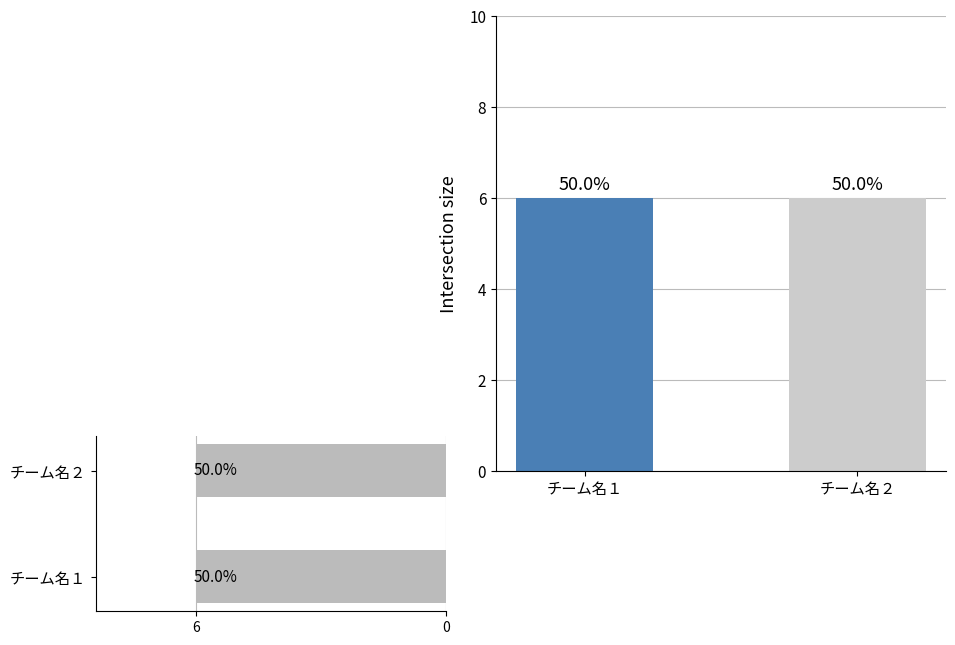

At which category is the sum across all series the highest?

チーム名１